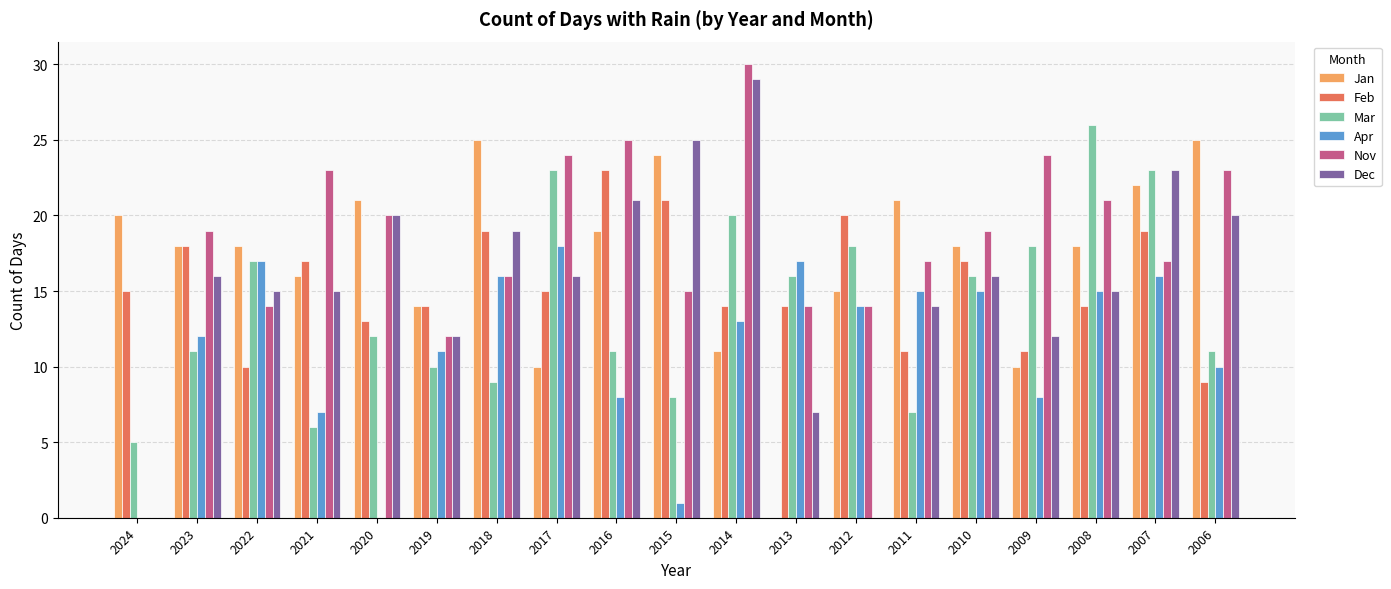

The value of Dec at 2012 is 10. True or false?

False